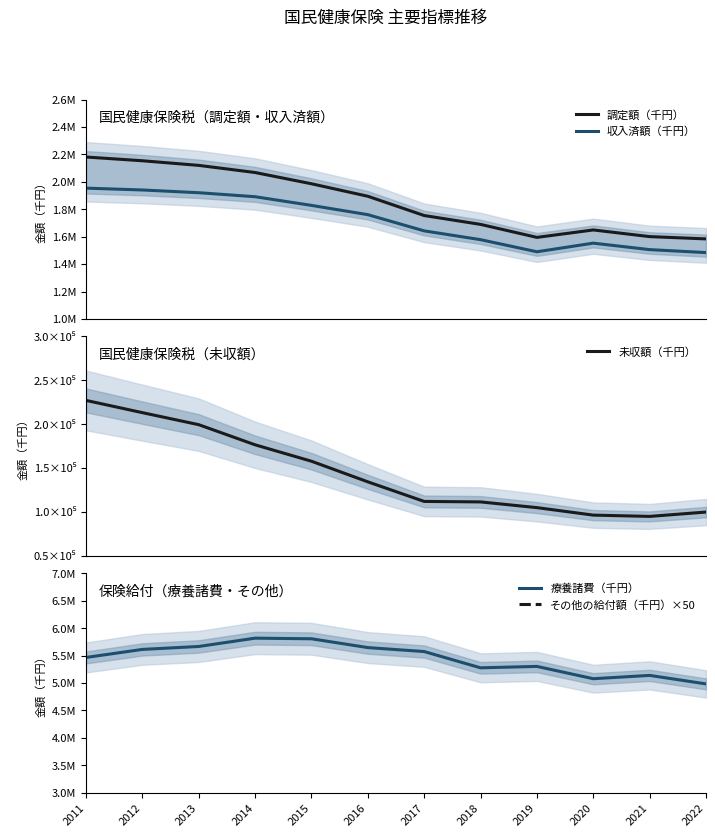

True or false: 療養諸費（千円） has more than 0 interior local peaks.

True